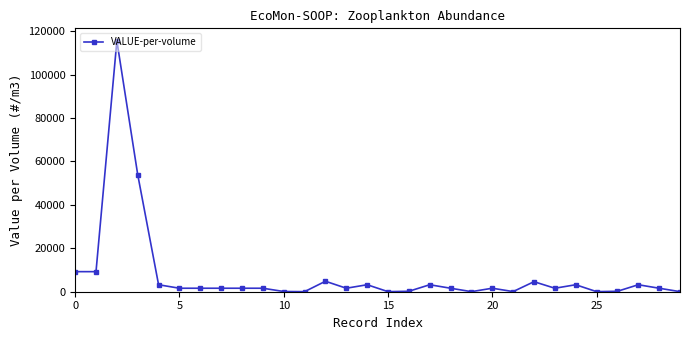

True or false: the data has more than 0 interior local peaks.

True